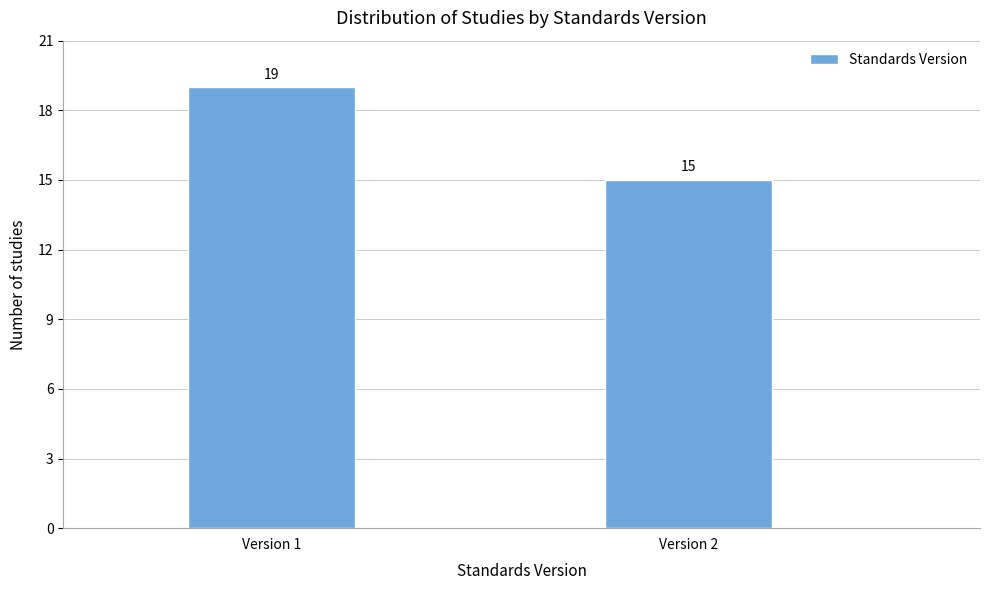

Reading left to right, list all the values displayed in this chart.

19	15